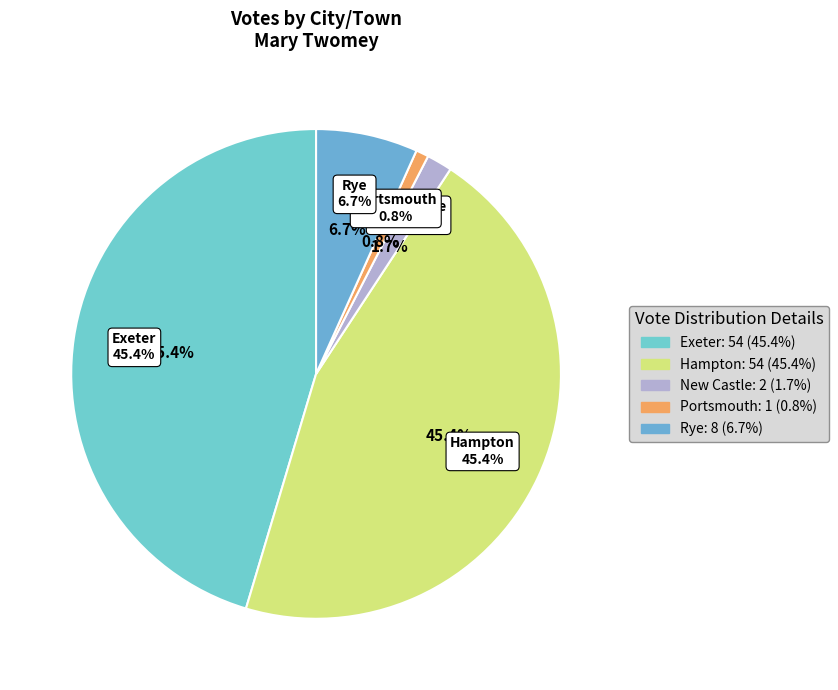

Which slice is the smallest?

Portsmouth